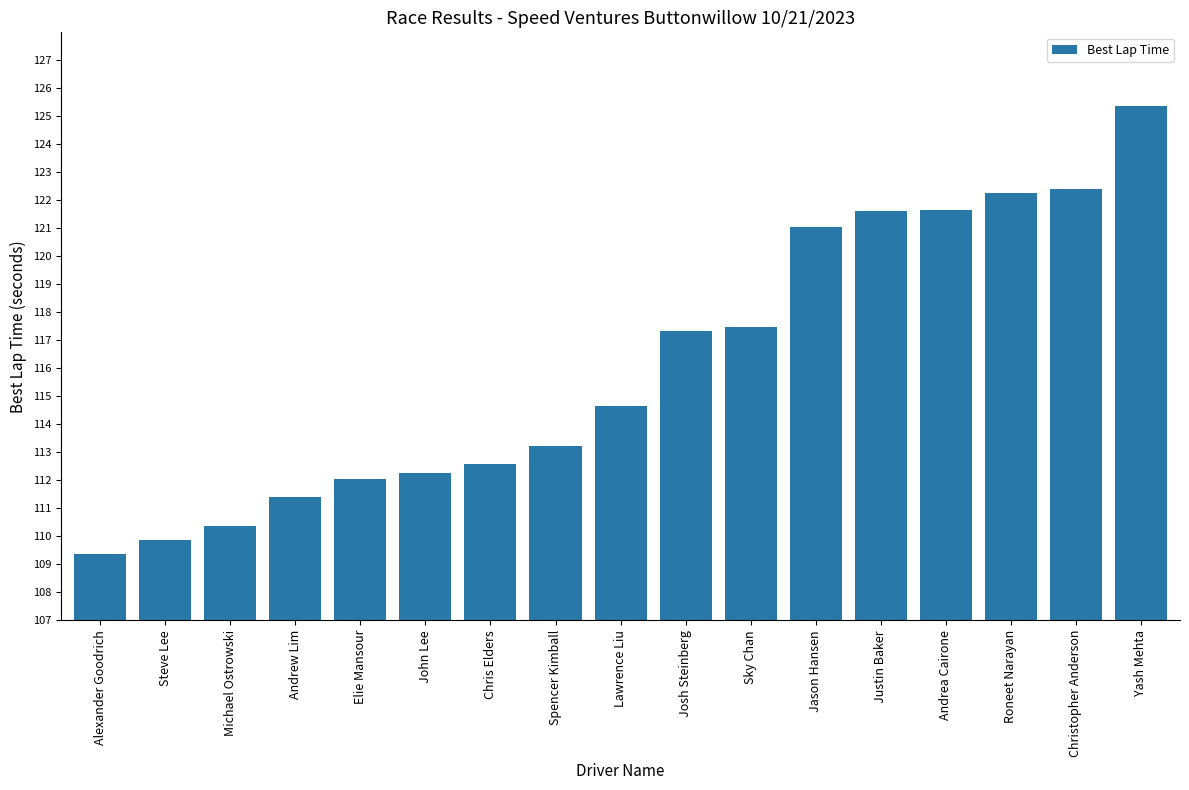

Which label corresponds to the smallest value in the chart?

Alexander Goodrich